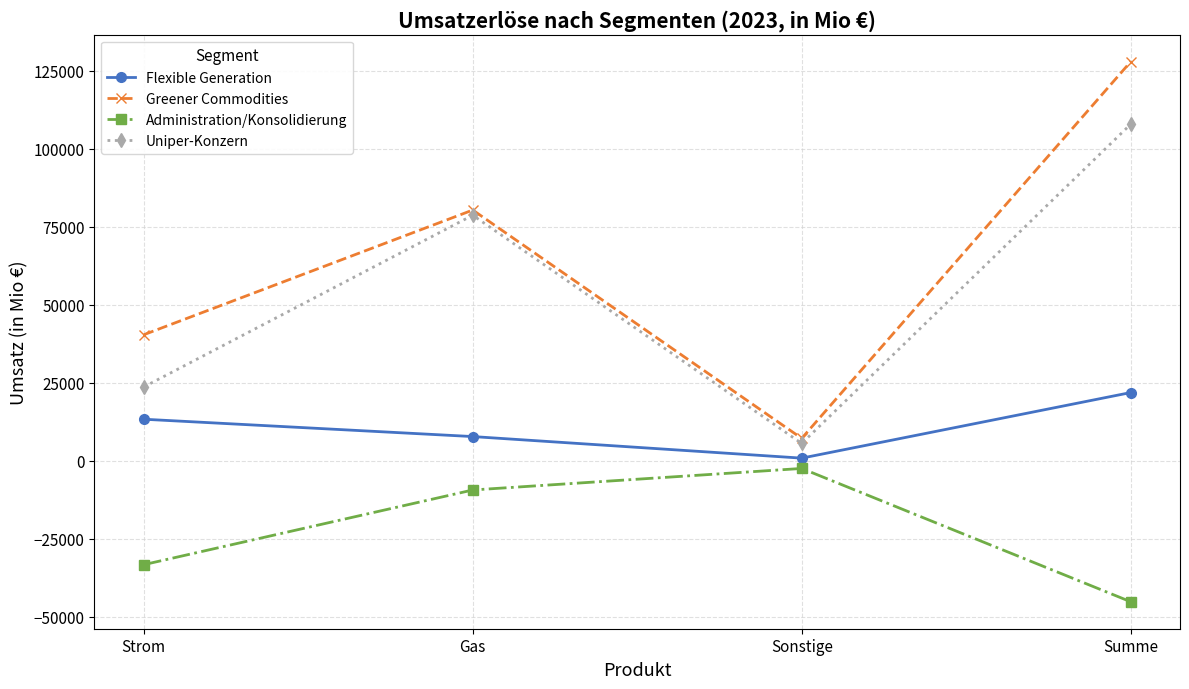

What is the difference between the highest and lowest values at Gas?

89794